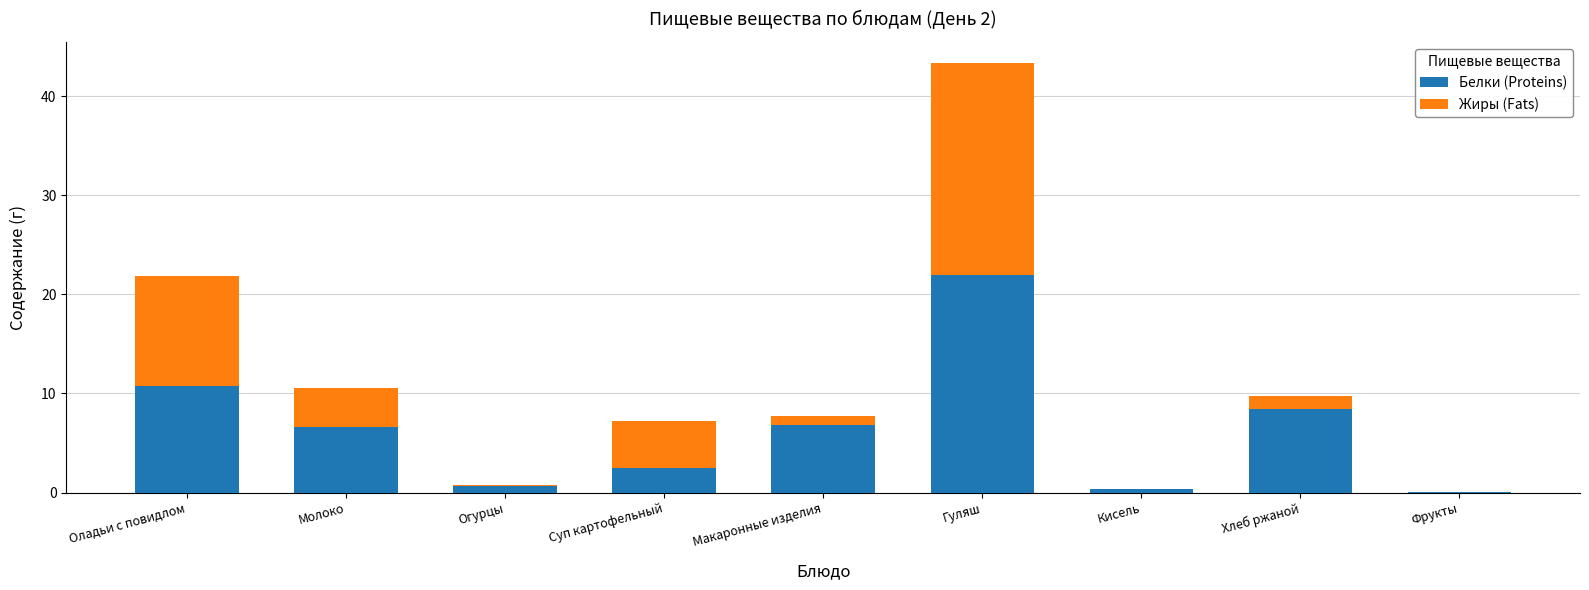

The Белки (Proteins) series shows 22.0 at Гуляш. True or false?

True